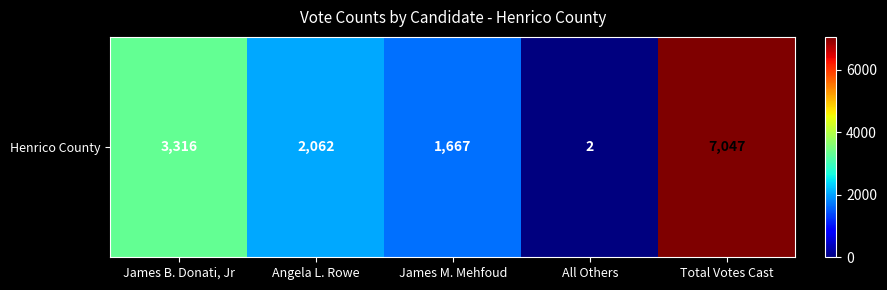

What is the sum of all values?

14094